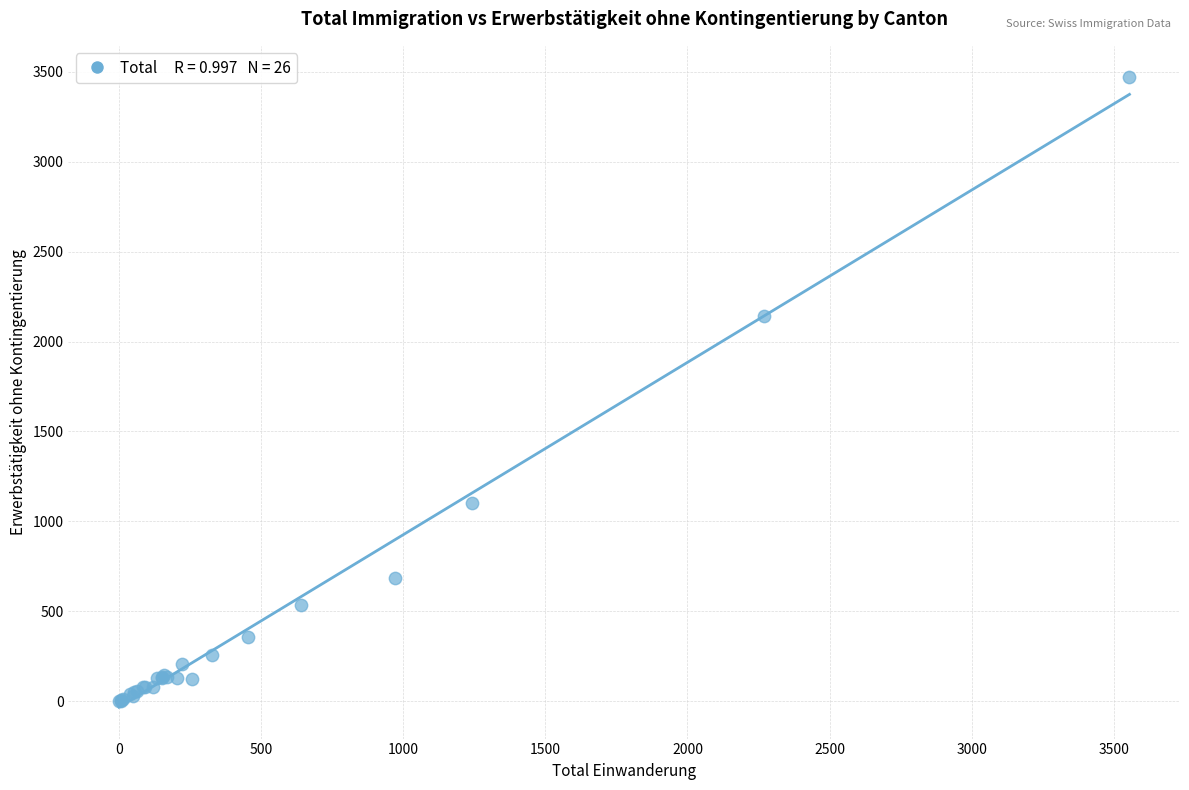

What Y value in the scatter plot is closest to 1735?

2142